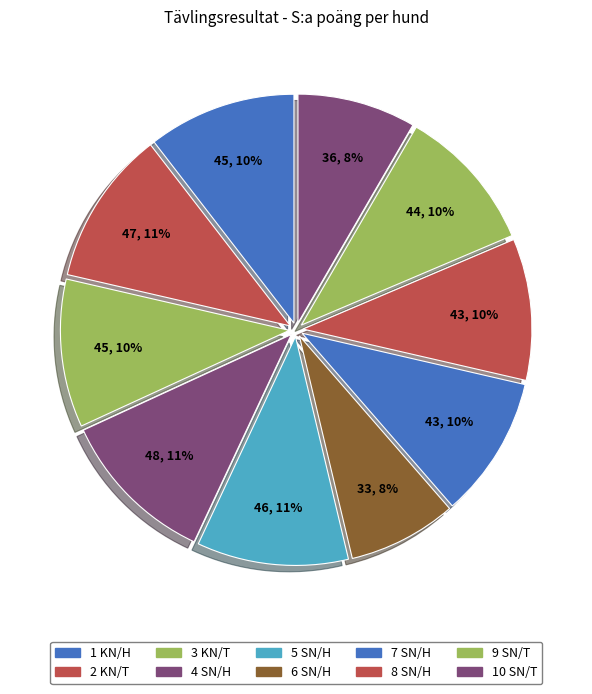

Is there any slice that represents more than half of the pie?

No